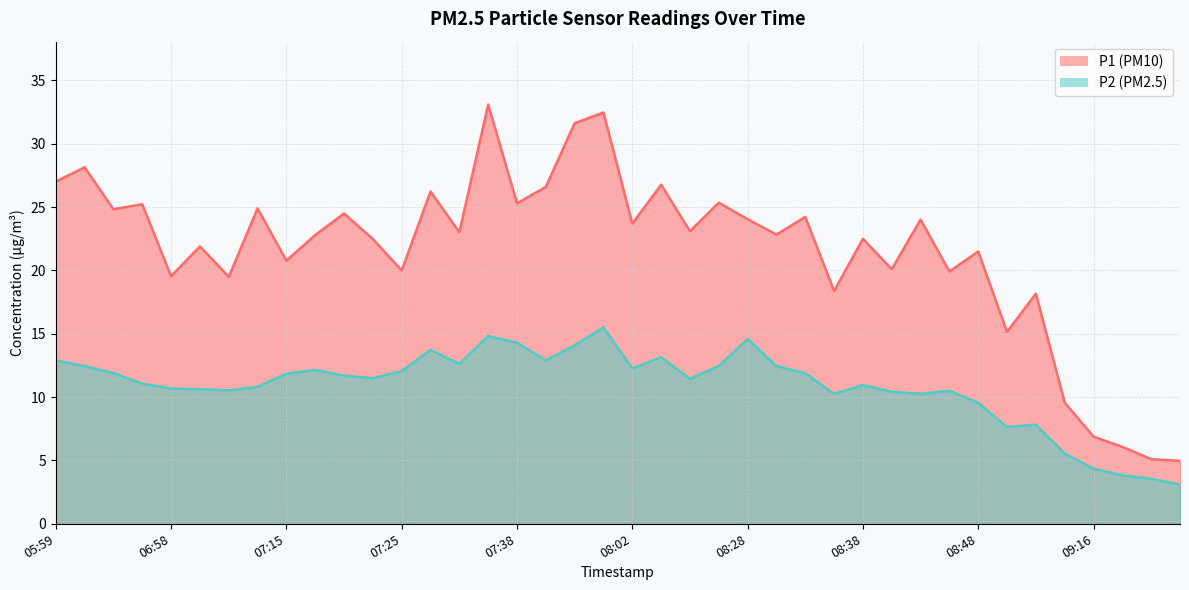

What is the spread (max minus min) of values at 07:30?

10.4